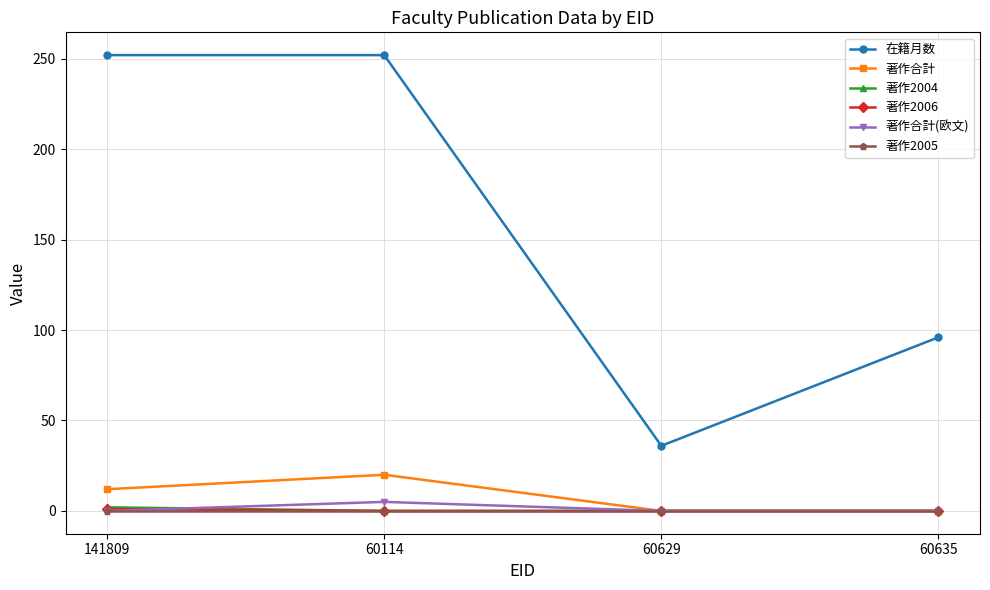

What is the sum of the 著作2004 values at 60629 and 141809?

2